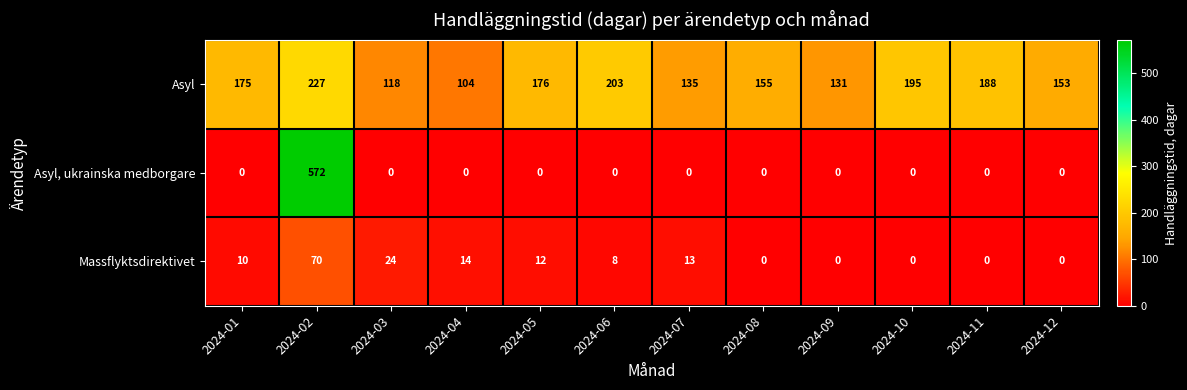

Which series has the widest spread of values?

Asyl, ukrainska medborgare